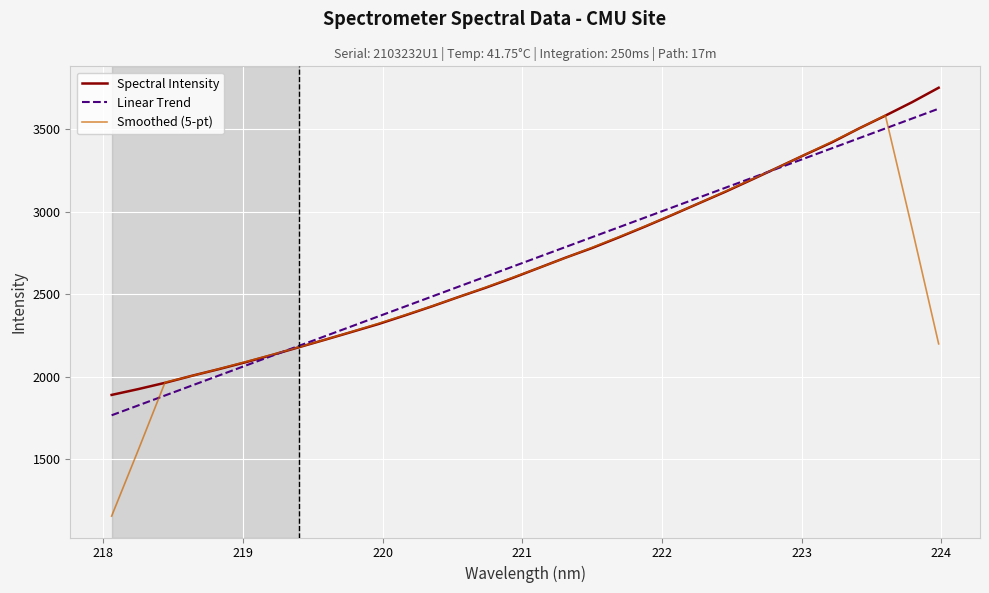

Which series has the widest spread of values?

Smoothed (5-pt)